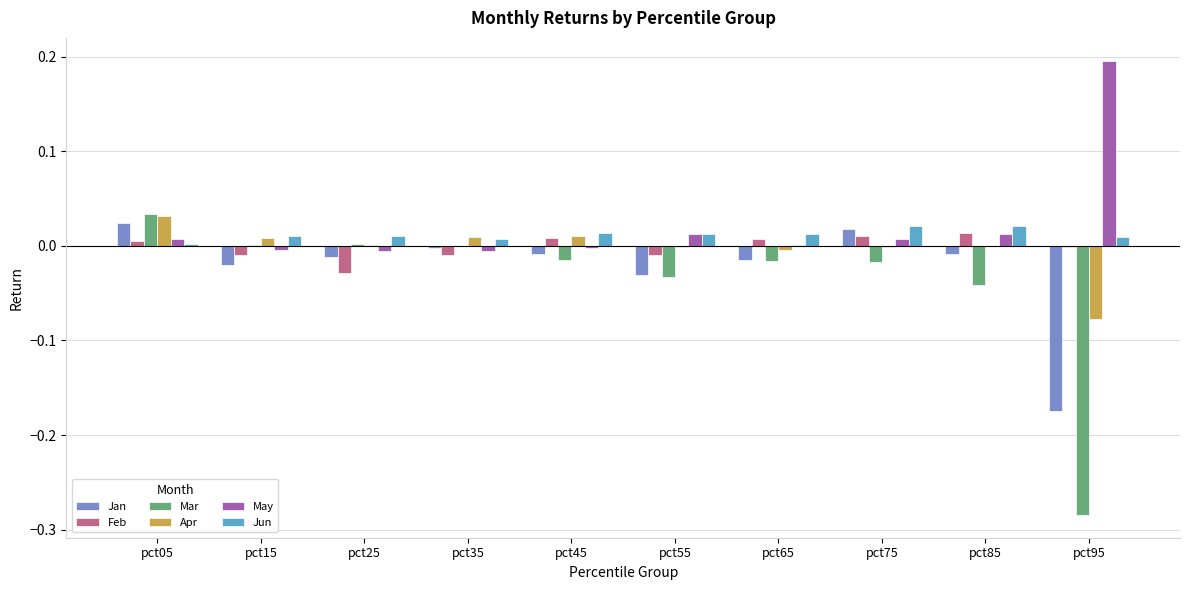

Is the value of Jan at pct25 greater than the value of Jun at pct15?

No